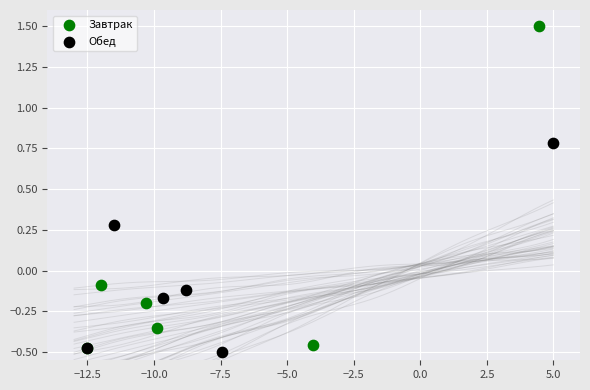

Which series contains the highest Y value?

Завтрак